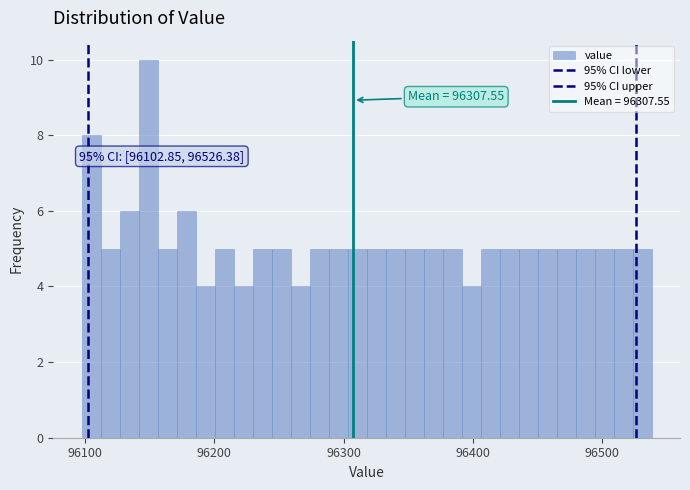

Around what value on the x-axis is the tallest bar? Give the approximate position of its centre, as read against the axis.

96150